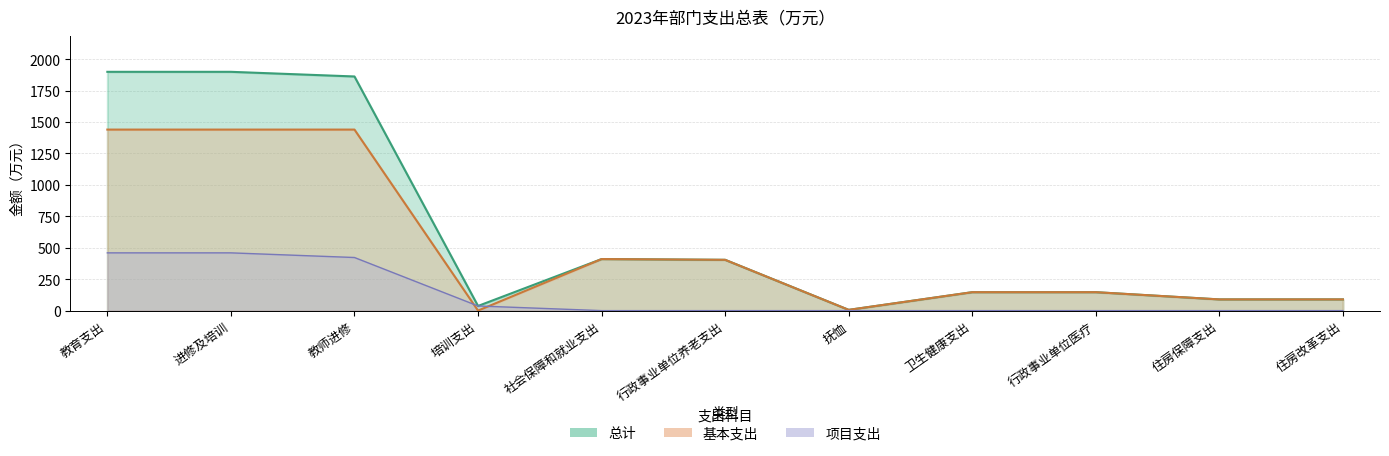

True or false: 基本支出 and 总计 intersect in this chart.

False